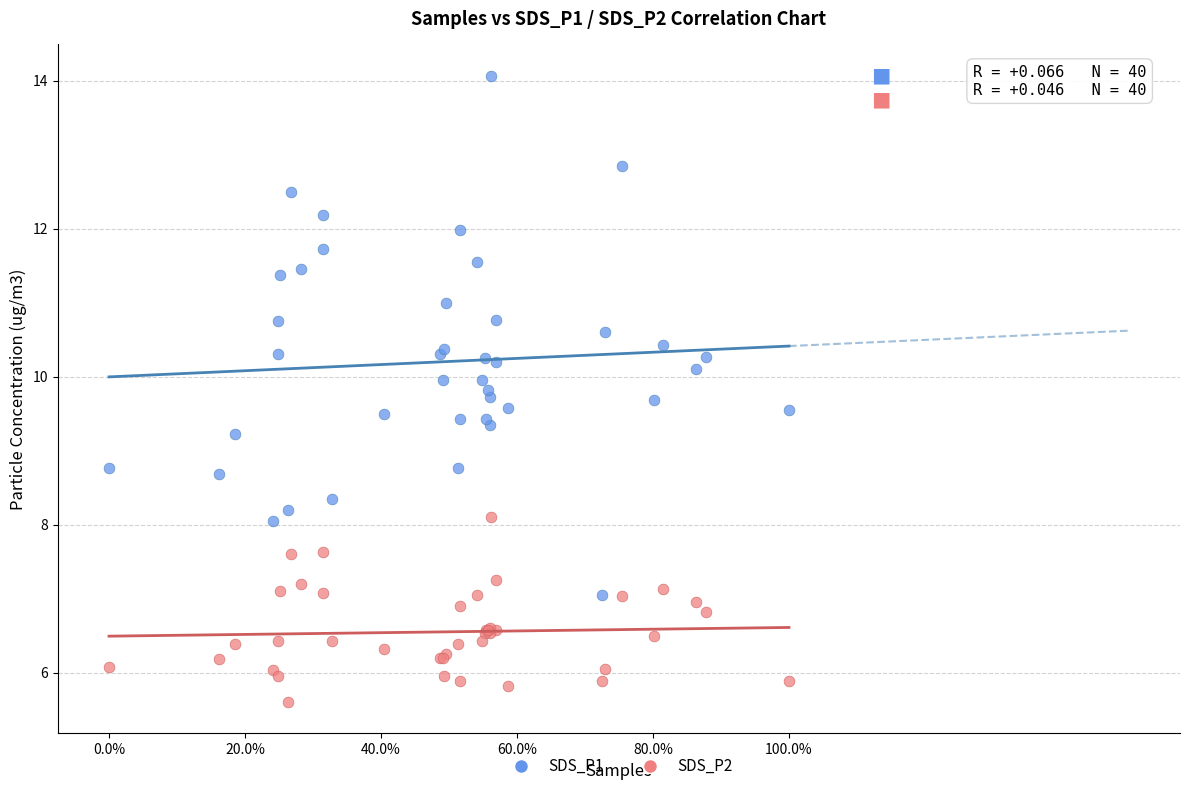

Which series contains the lowest Y value?

SDS_P2